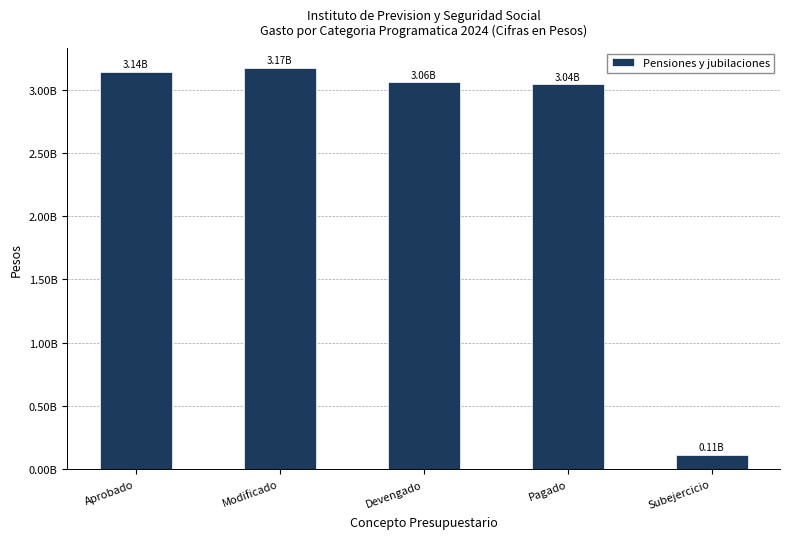

What is the label of the 5th bar from the right?

Aprobado